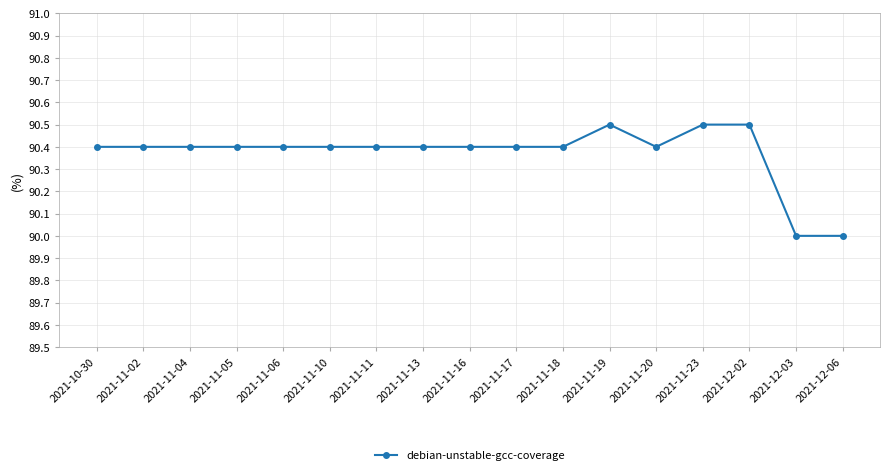

What is the label of the 17th point from the right?

2021-10-30